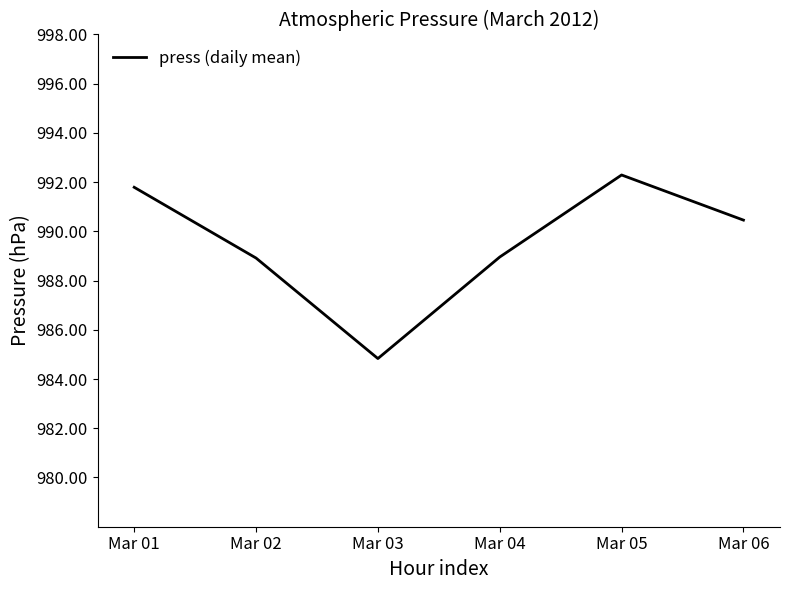

What is the change in value from Mar 01 to Mar 05?

+0.5